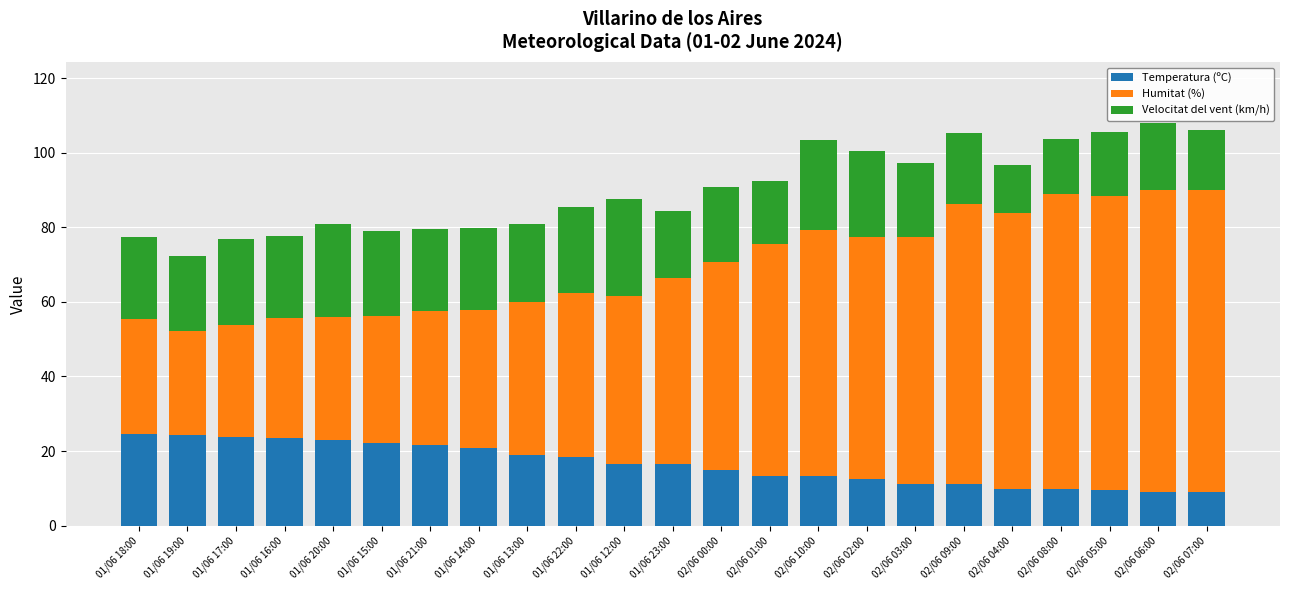

What is the total value across all series at 01/06 17:00?

76.8